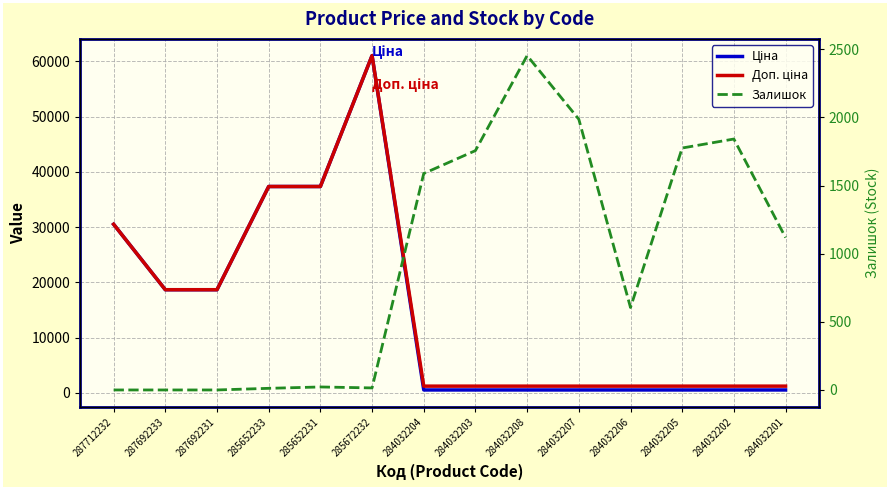

What is the difference between the maximum and second lowest values in the Ціна series?

60489.3